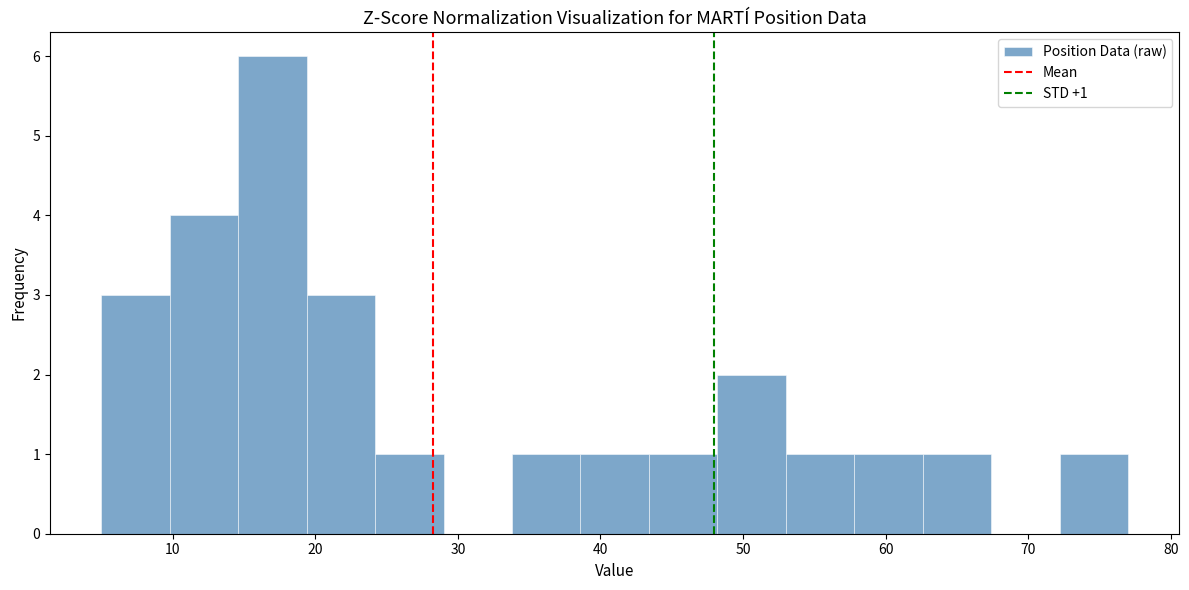

Which range on the x-axis has the tallest bar?

14.6 to 19.4